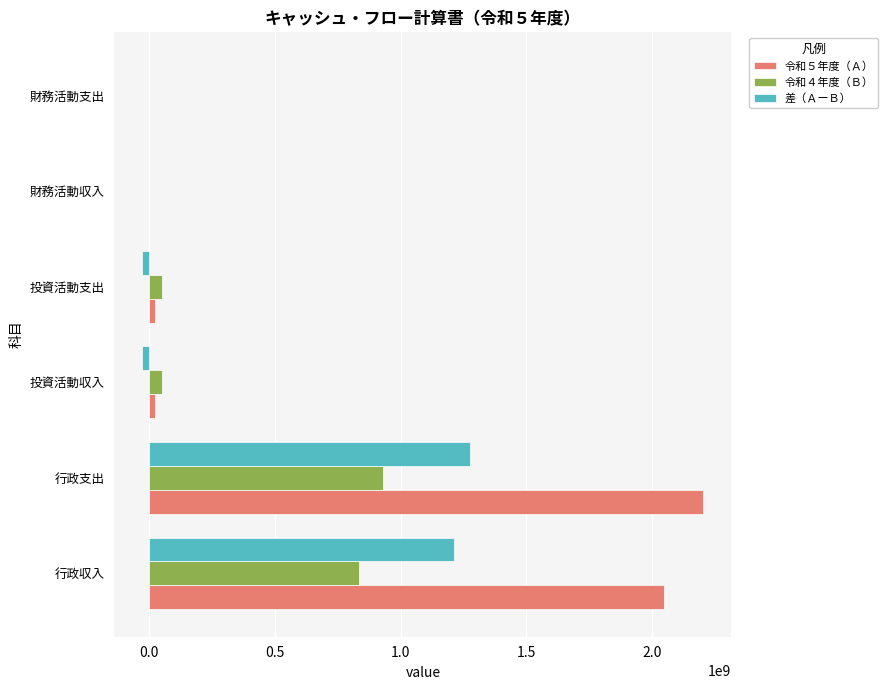

The 差（ＡーＢ） series shows 0 at 財務活動収入. True or false?

True